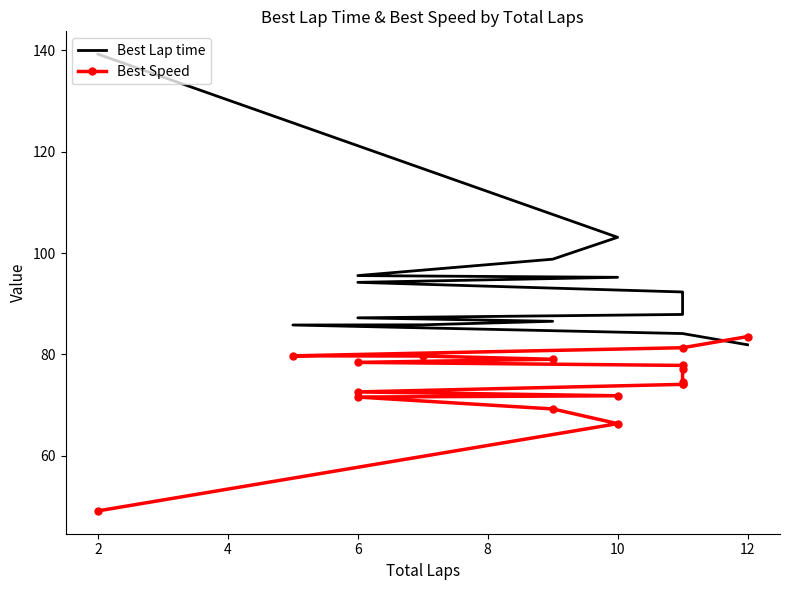

Rank the series by their maximum value, from lowest to highest.

Best Speed, Best Lap time